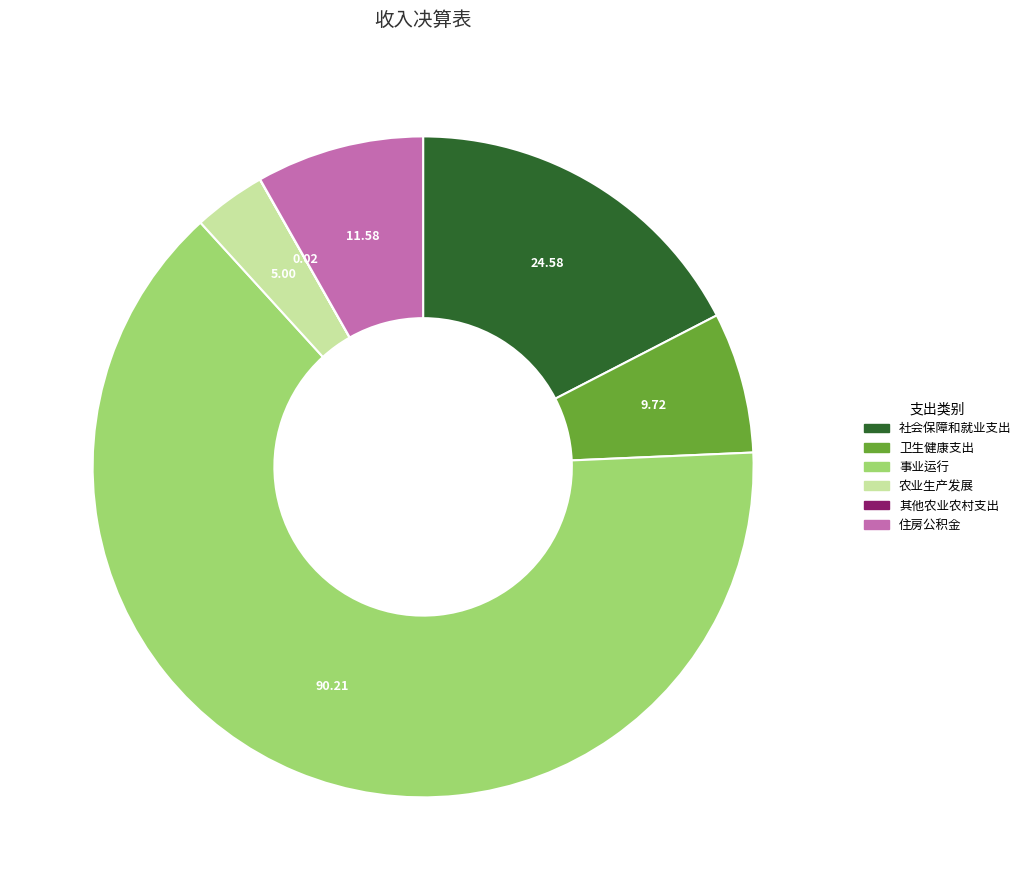

Is 住房公积金 the majority of the pie?

No